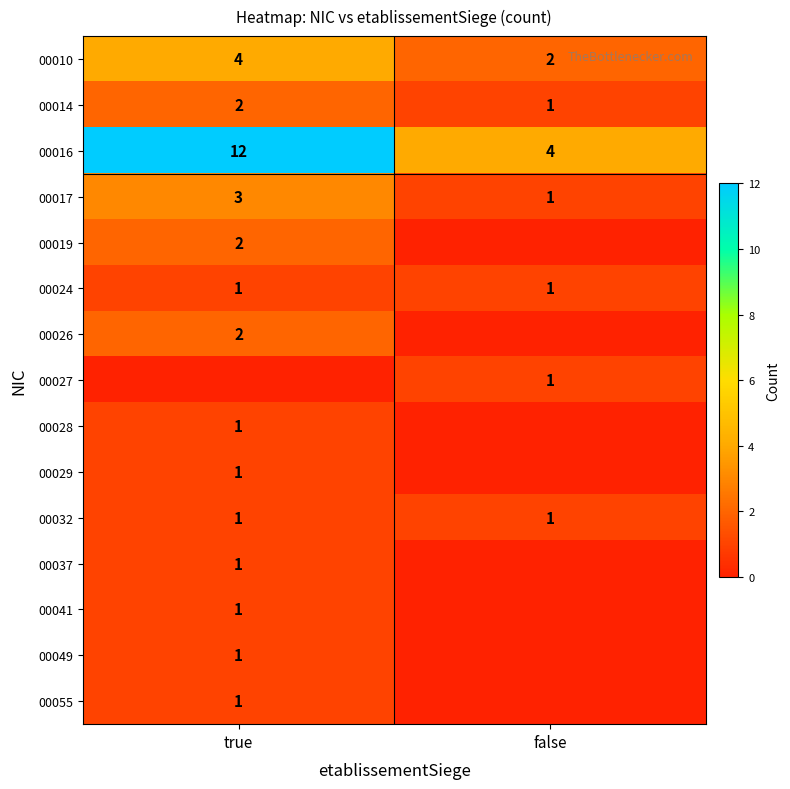

List the labels in order of 00010 value, largest first.

true, false